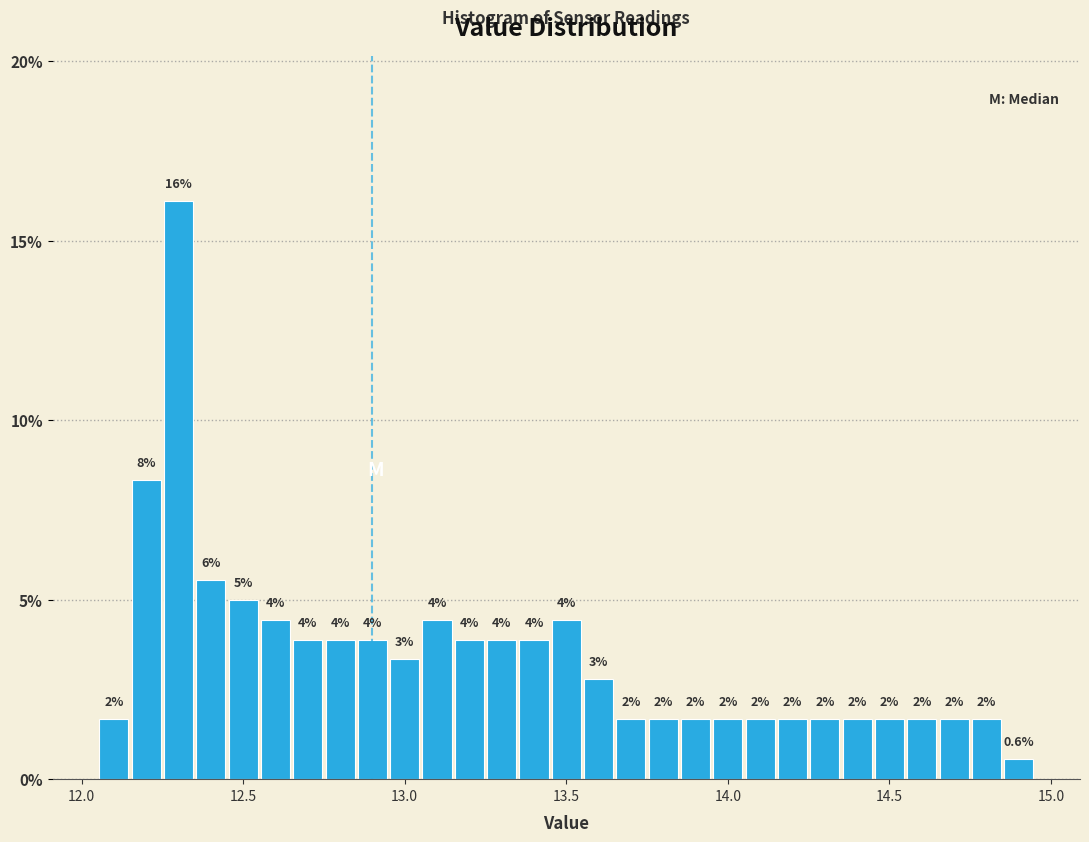

Read against the x-axis, roughly where is the centre of the tallest bar?

12.30